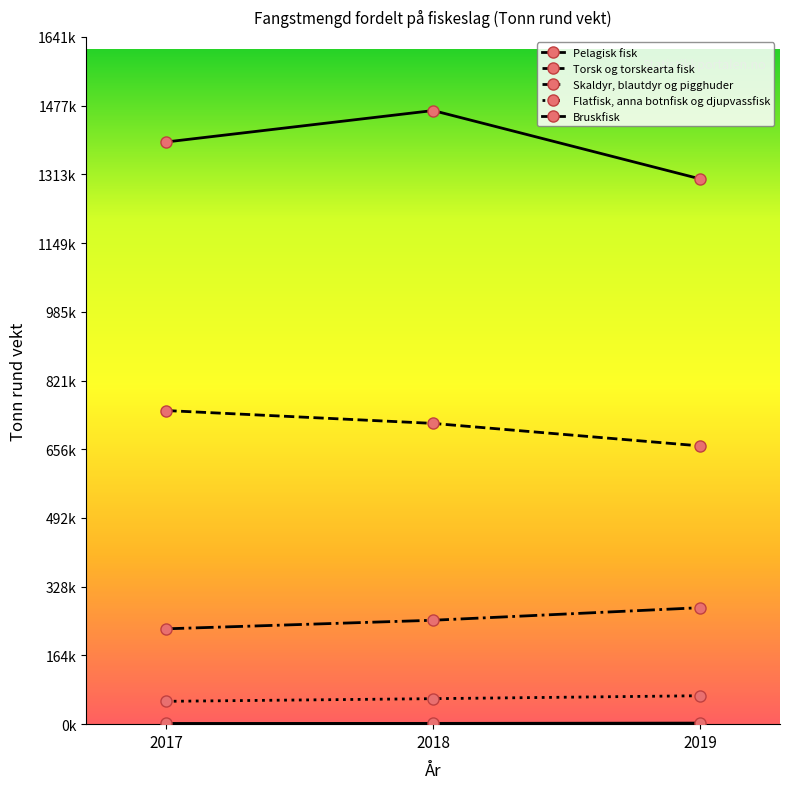

Reading right to left, list all the values displayed in this chart.

Pelagisk fisk: 2019=1302284	2018=1465392	2017=1390385
Torsk og torskearta fisk: 2019=664535	2018=718241	2017=748928
Skaldyr, blautdyr og pigghuder: 2019=278139	2018=248176	2017=227717
Flatfisk, anna botnfisk og djupvassfisk: 2019=67897	2018=60904	2017=54575
Bruskfisk: 2019=2550	2018=1899	2017=1716